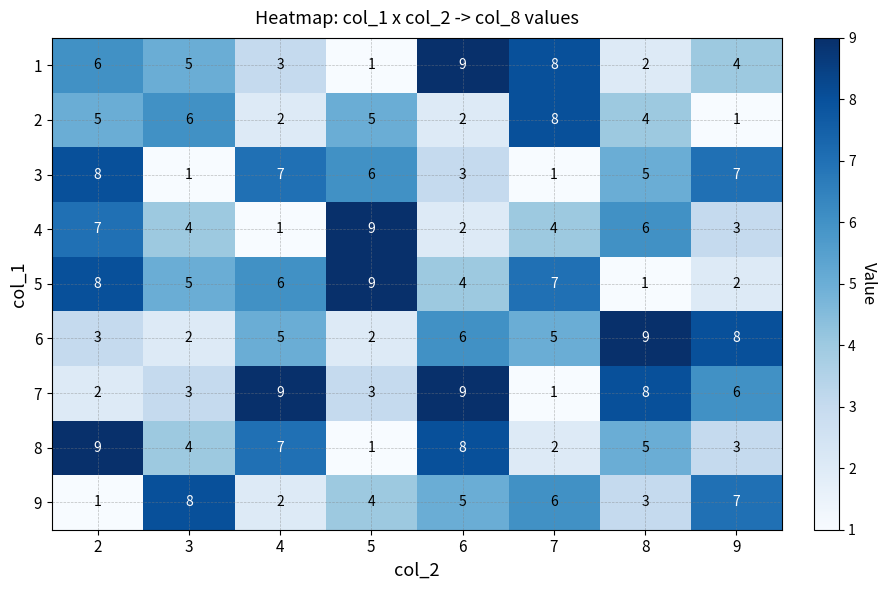

Which category has the highest value in the 2 series?

7